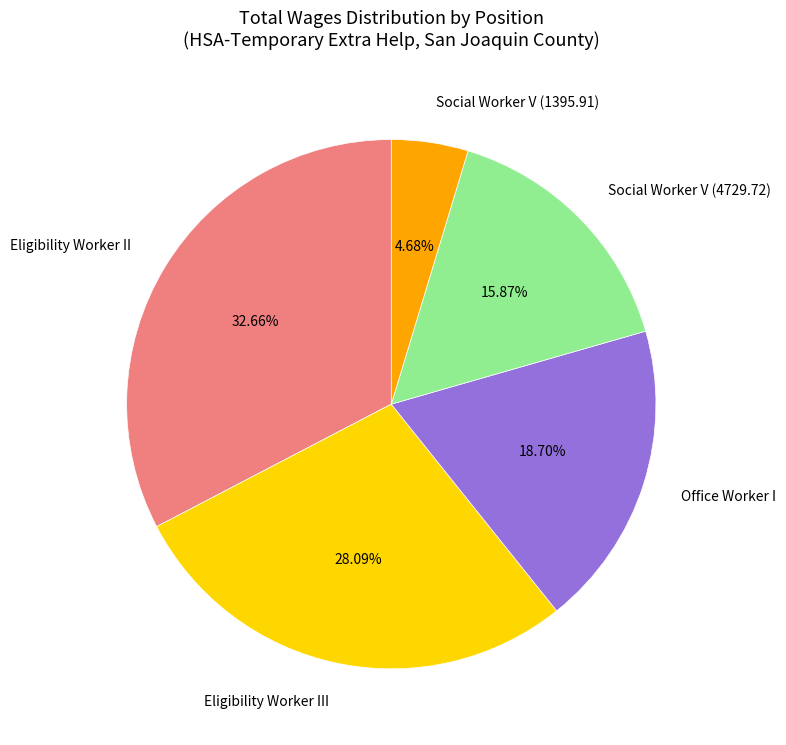

Does Social Worker V (1395.91) account for over 50% of the chart?

No